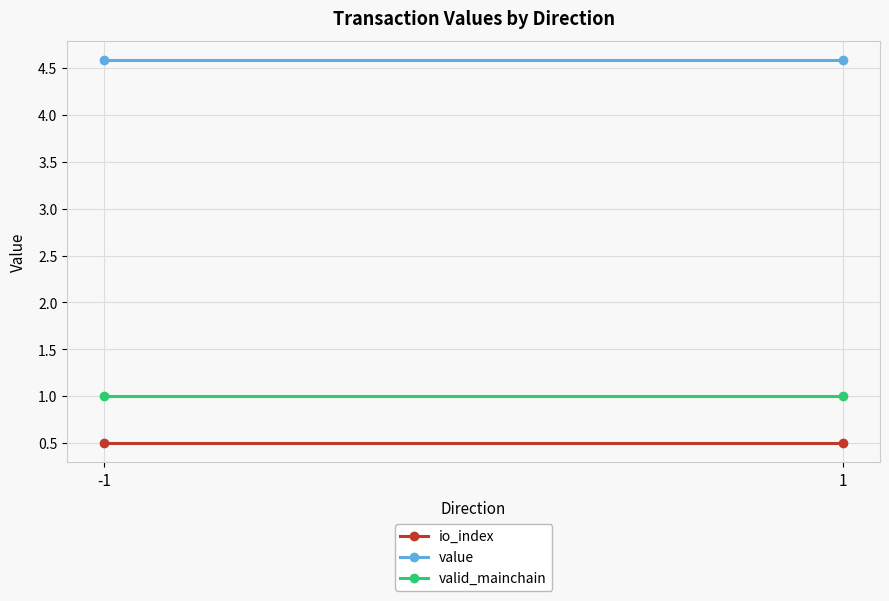

The value of valid_mainchain at 1 is 1.0. True or false?

True